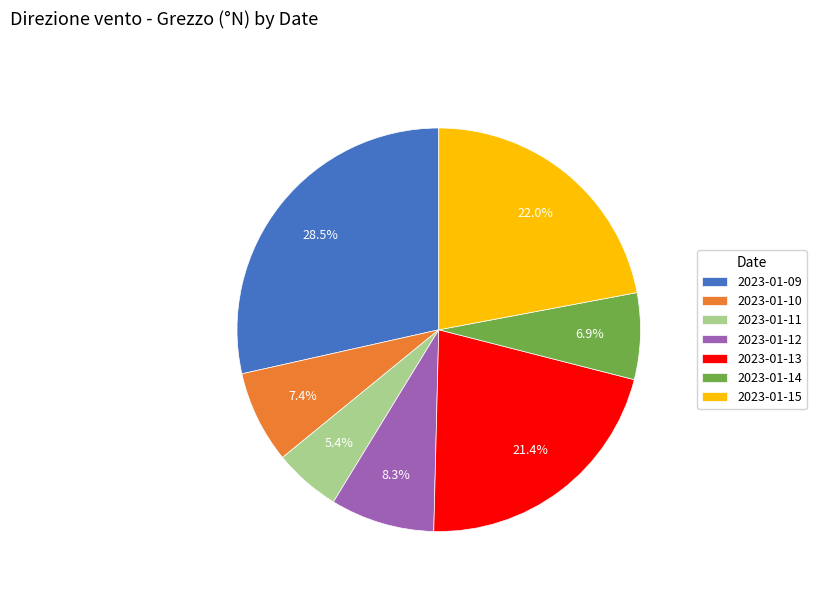

How many segments does this pie chart have?

7